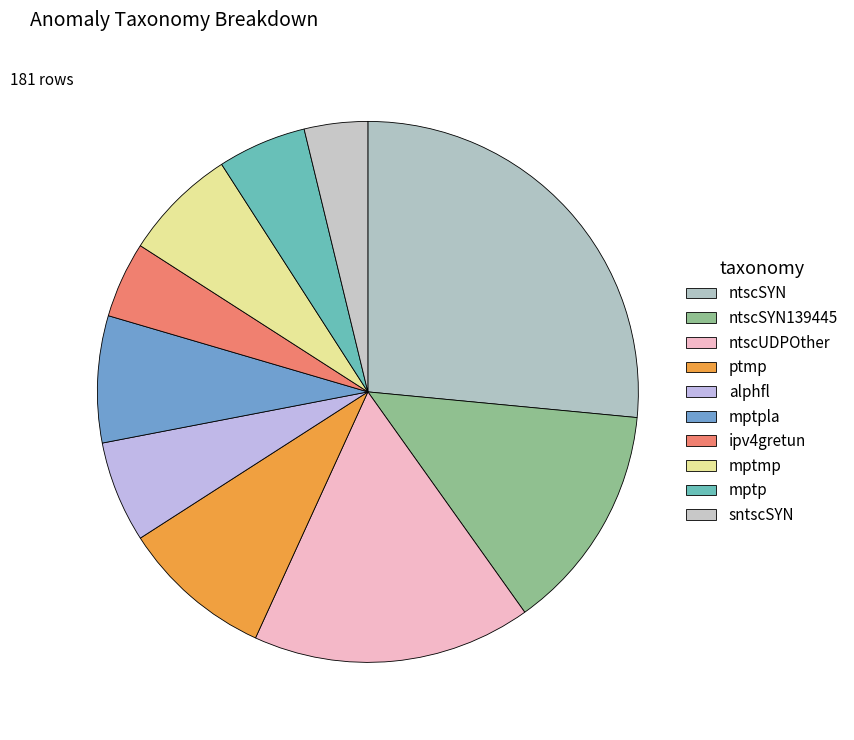

Which slice is the largest?

ntscSYN